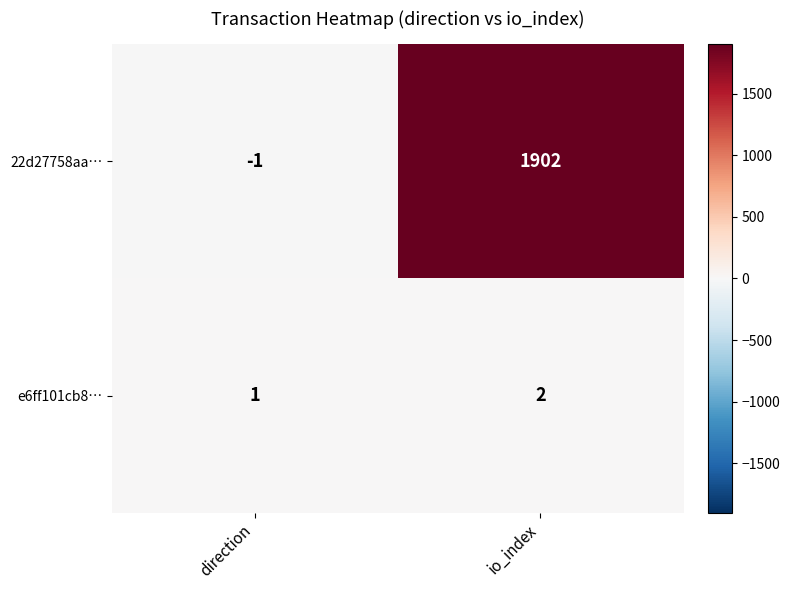

Reading right to left, transcribe all the data shown in this chart.

22d27758aa…: 1902	-1
e6ff101cb8…: 2	1